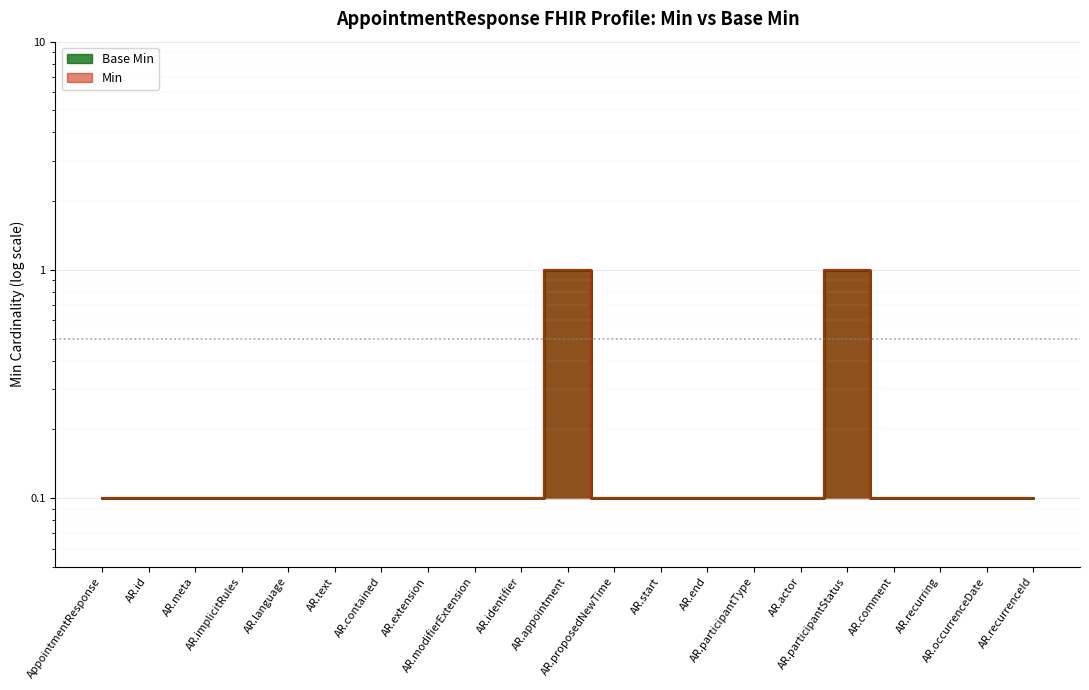

Count the Base Min values in the range 0 to 1.

21